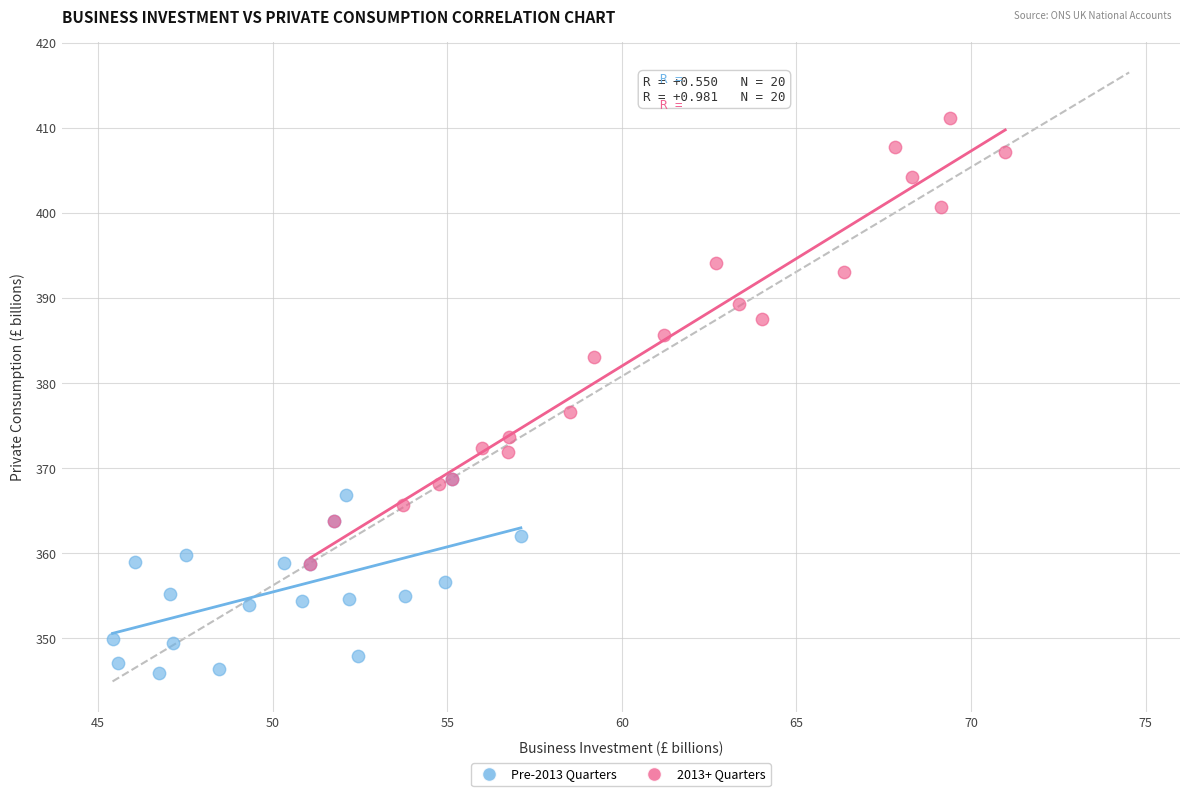

Which series reaches the minimum Y coordinate?

Pre-2013 Quarters